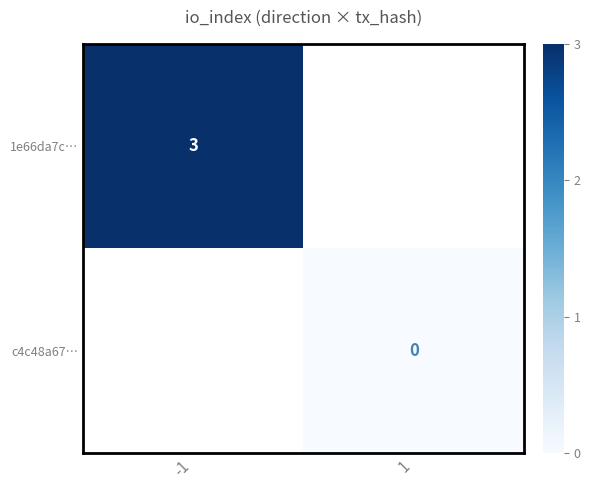

True or false: 1e66da7c… has a value of 3 at -1.

True